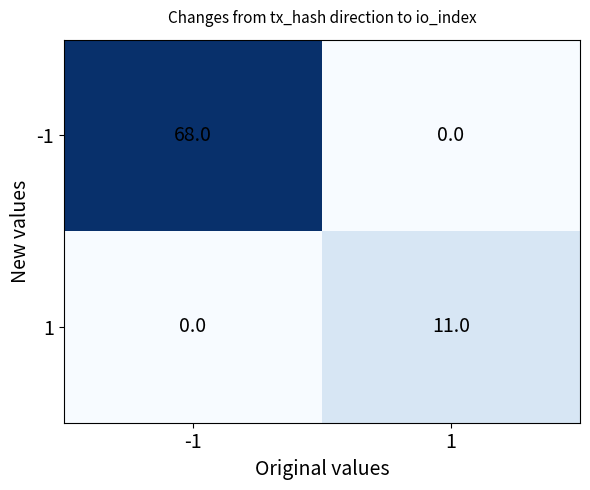

List the series in order of their overall mean, lowest first.

1, -1